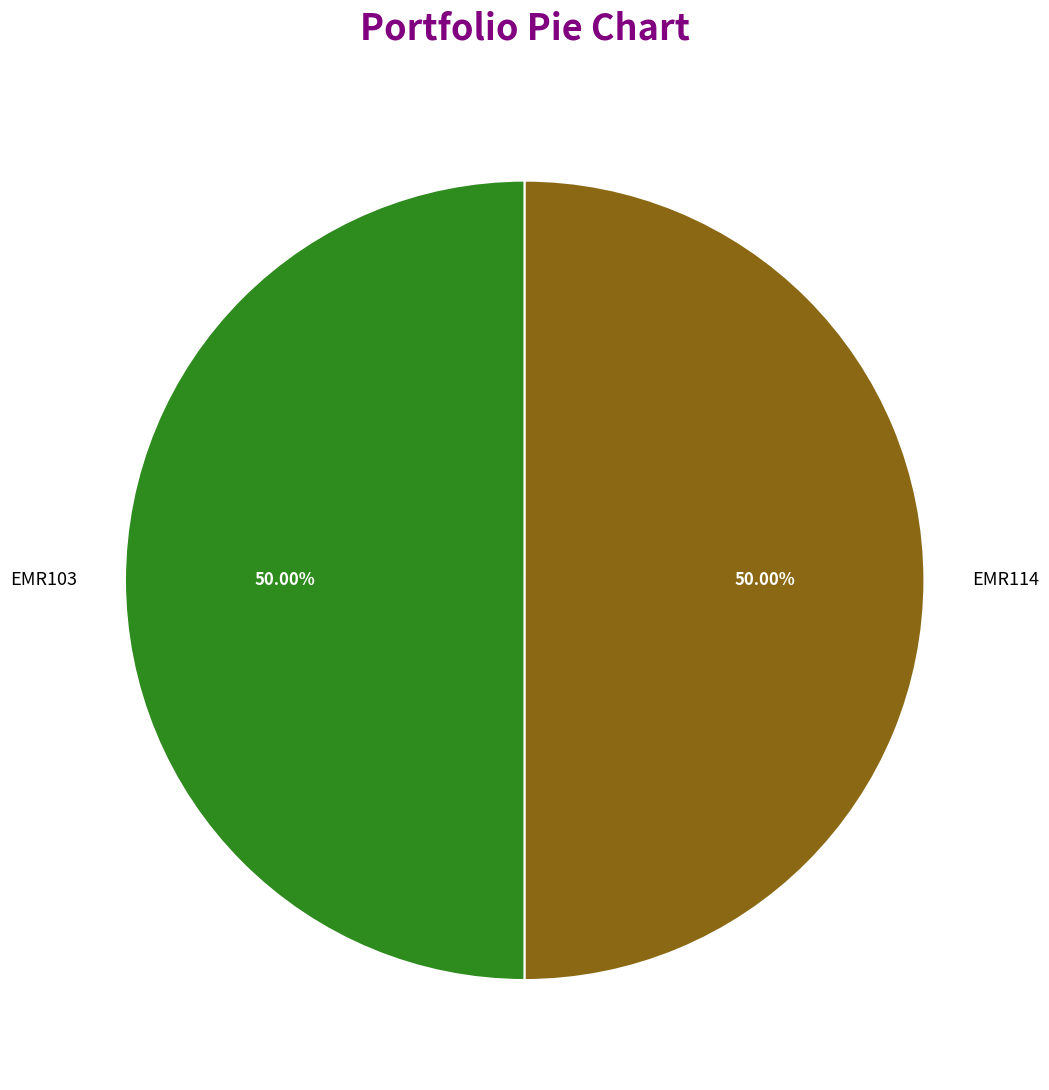

Is the sum of EMR114 and EMR103 greater than half?

Yes